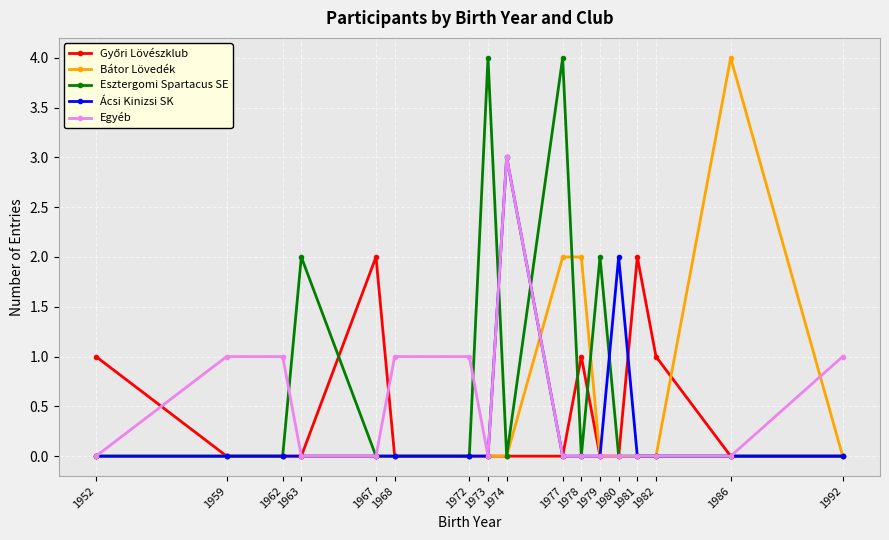

True or false: Egyéb has more than 0 interior local peaks.

True